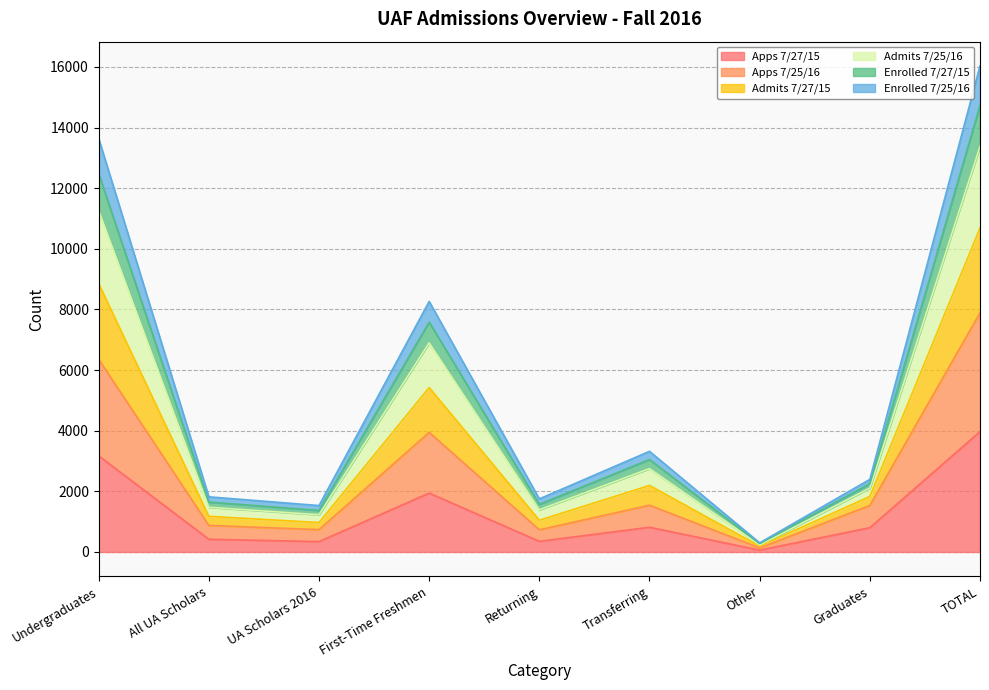

At which category is the sum across all series the highest?

TOTAL